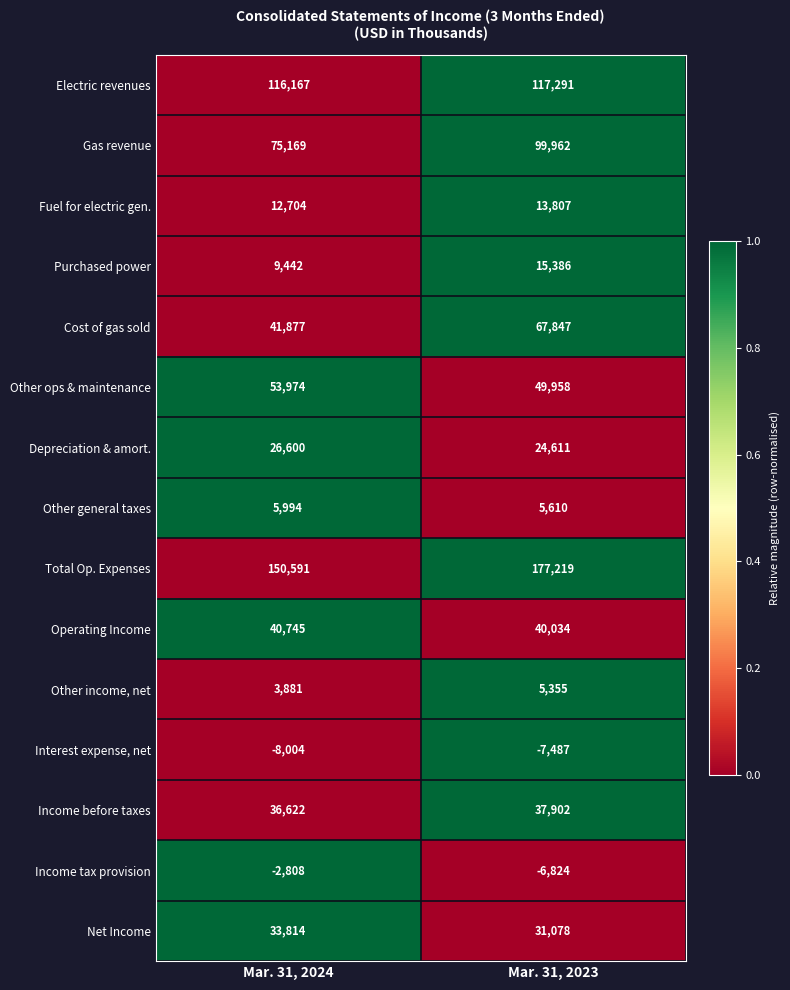

Between Mar. 31, 2024 and Mar. 31, 2023, which series saw the biggest shift?

Total Op. Expenses